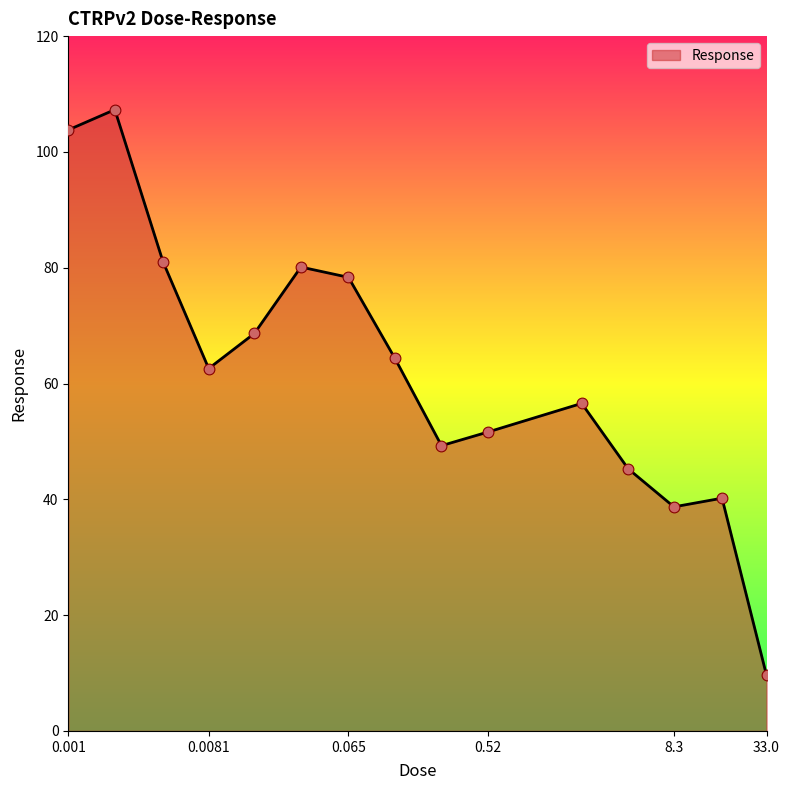

What is the difference between the maximum and minimum values?

97.7